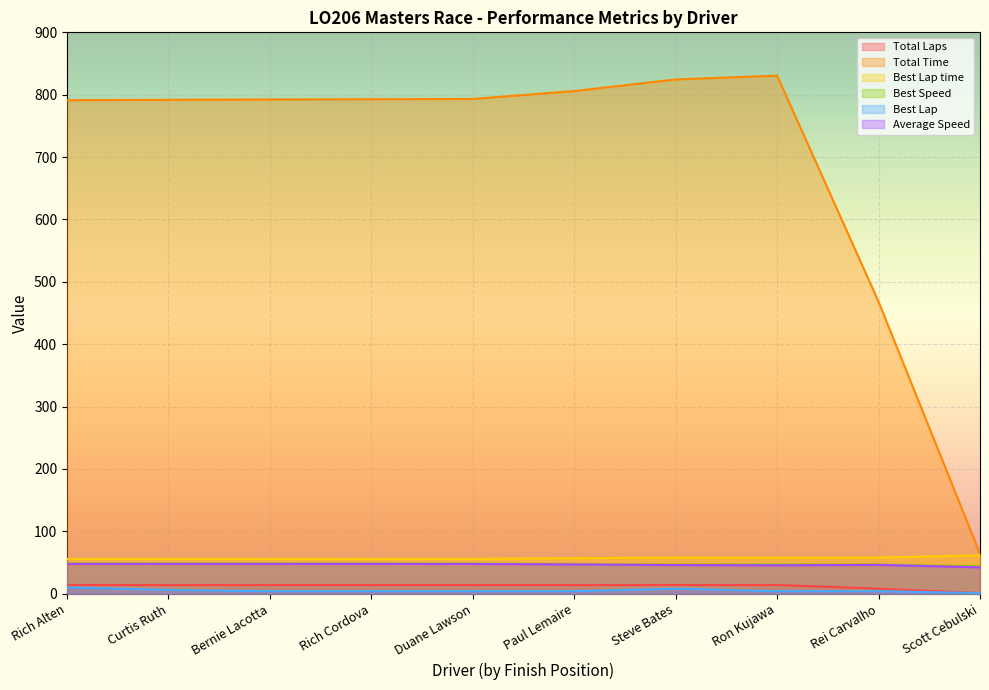

Where is the first local minimum for Best Speed?

Curtis Ruth